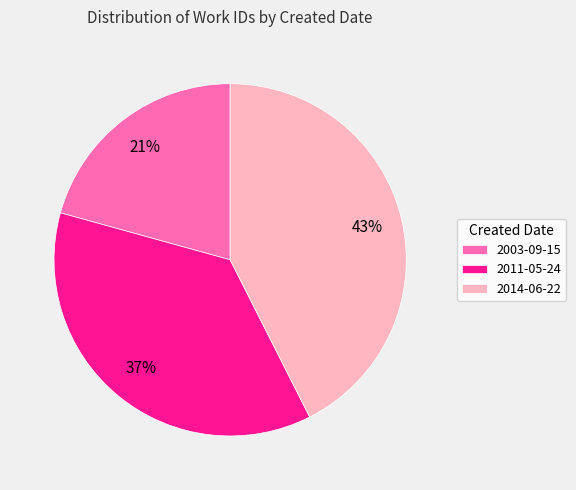

True or false: 2011-05-24 accounts for 37% of the total.

True